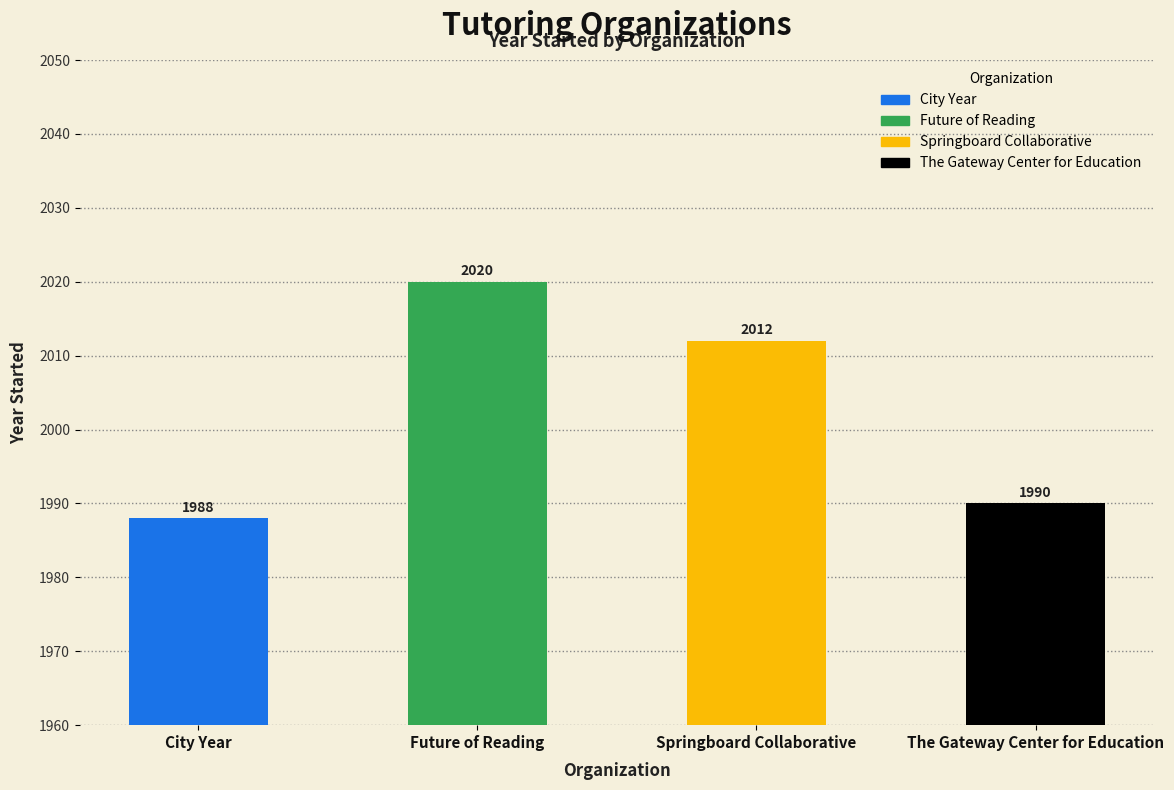

True or false: the data shows 3277 at City Year.

False